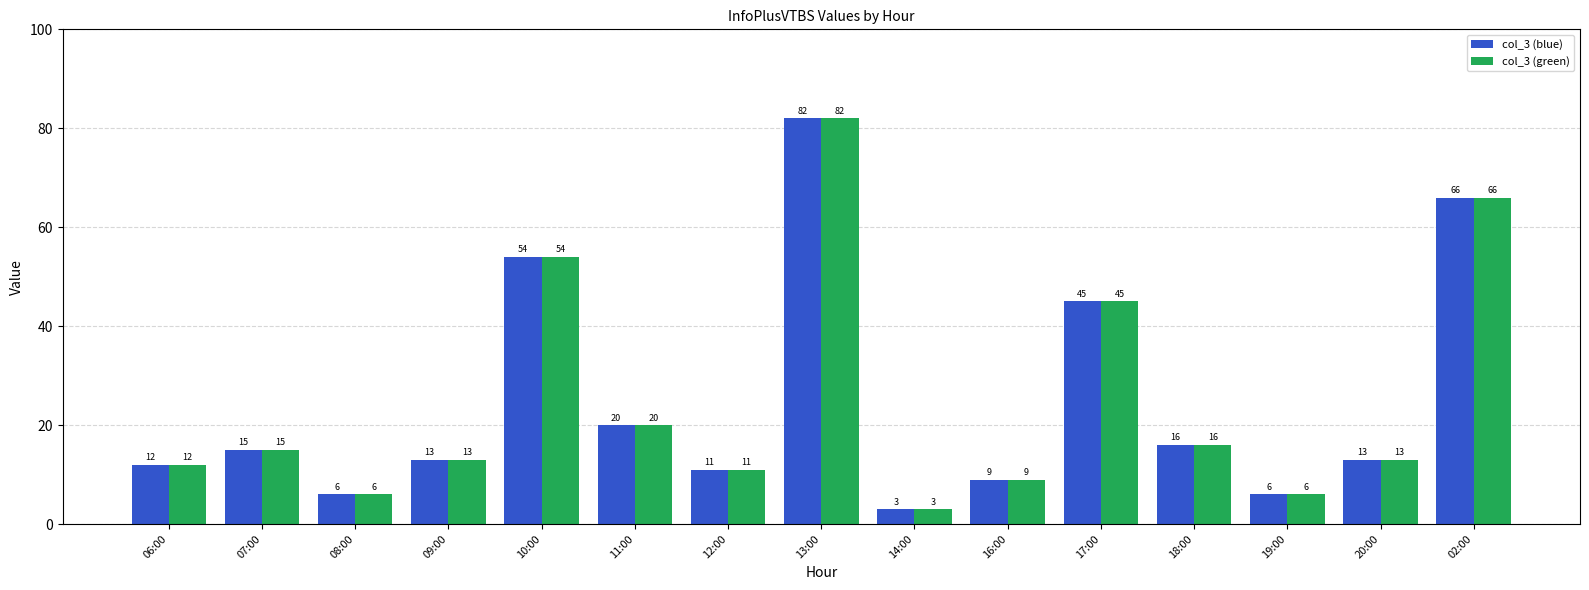

What is the label of the 6th bar from the right?

16:00